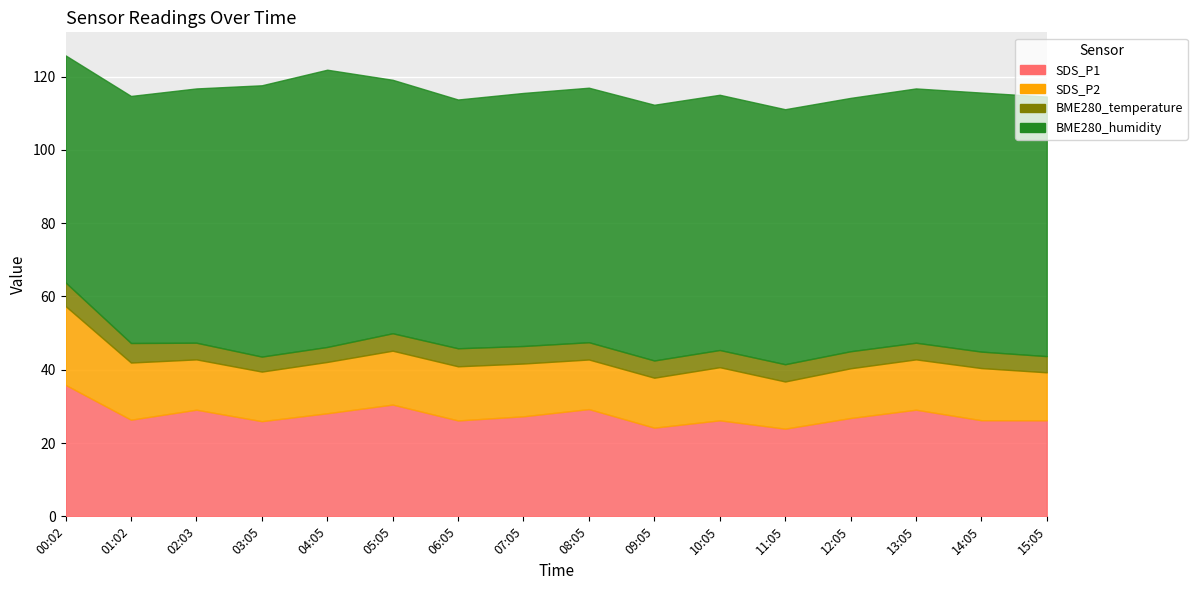

At which category is the sum across all series the highest?

00:02